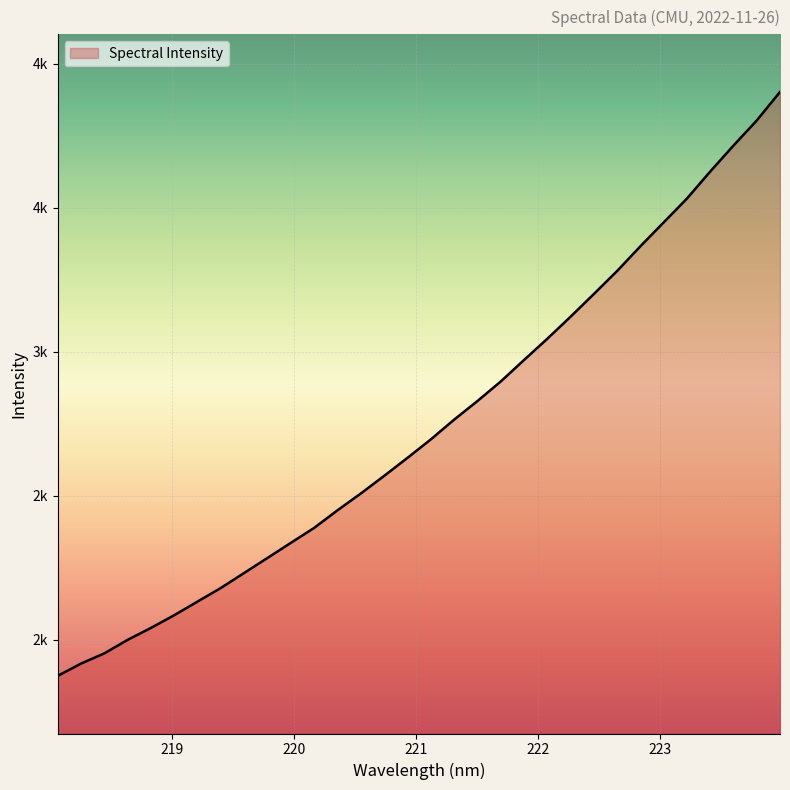

Does the chart have visible grid lines?

Yes